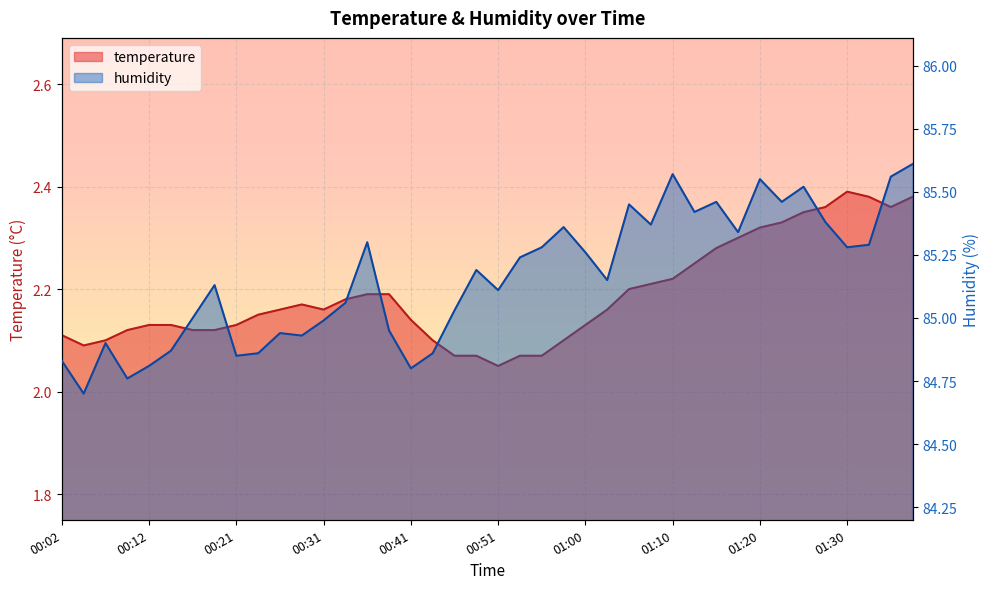

What is the label of the 18th point from the left?

00:43